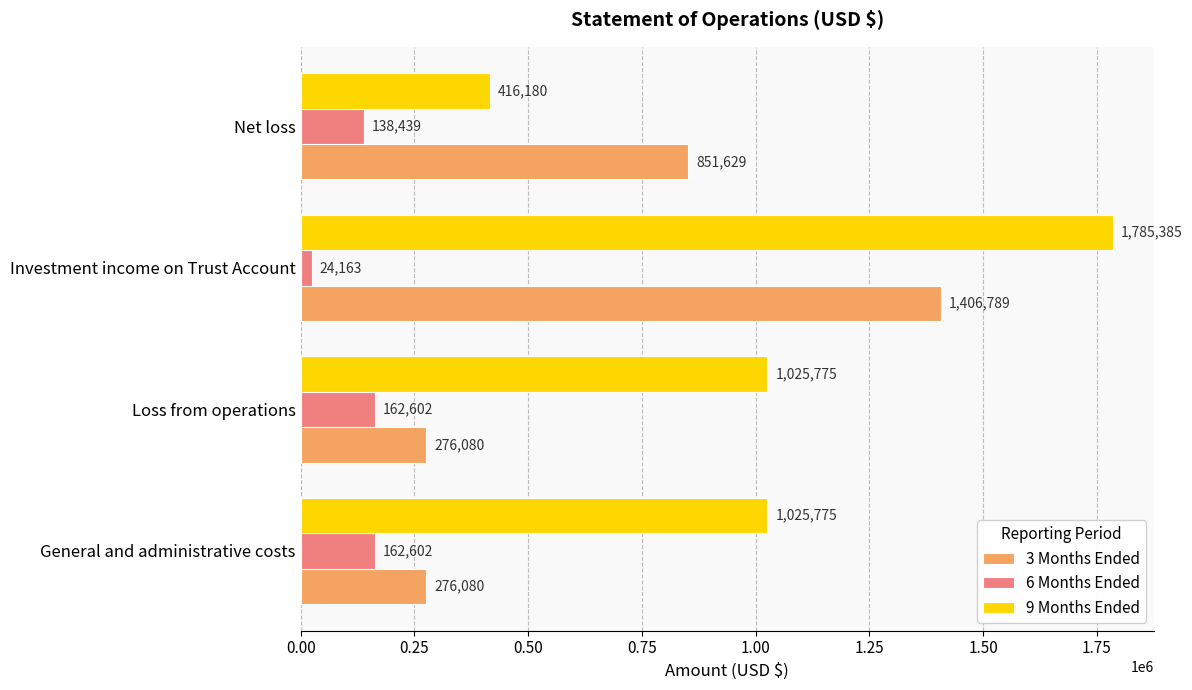

Which series has the largest total across all categories?

9 Months Ended